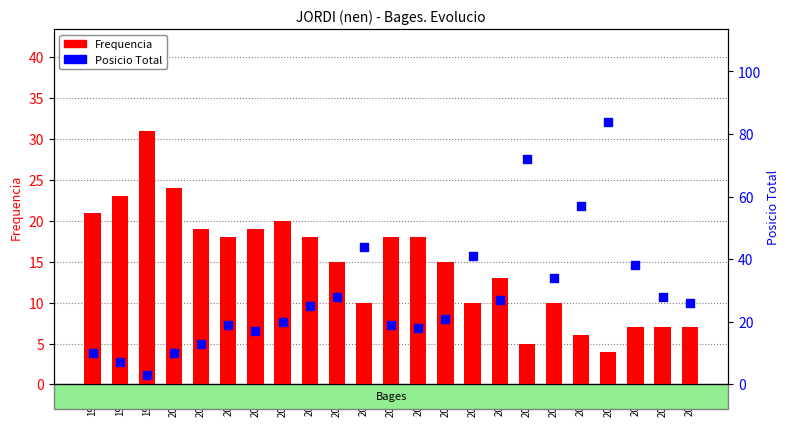

What are all the series names shown in the legend?

Frequencia, Posicio Total